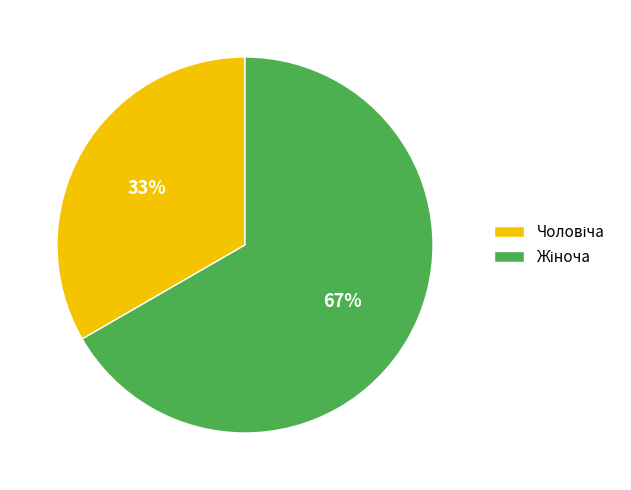

Does any single category account for the majority?

Yes